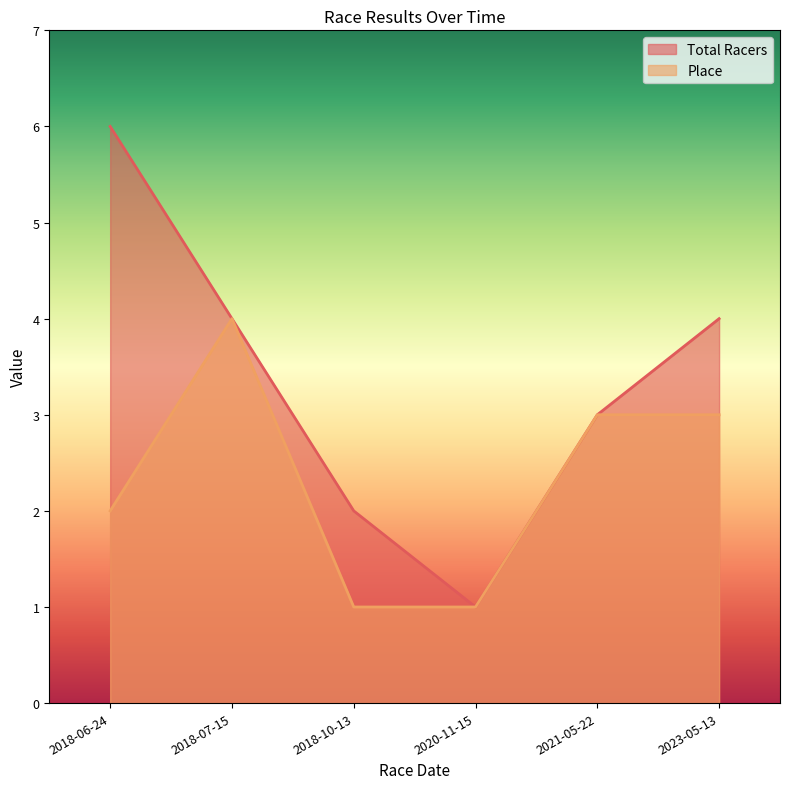

Rank the series at 2018-06-24 from lowest to highest value.

Place, Total Racers